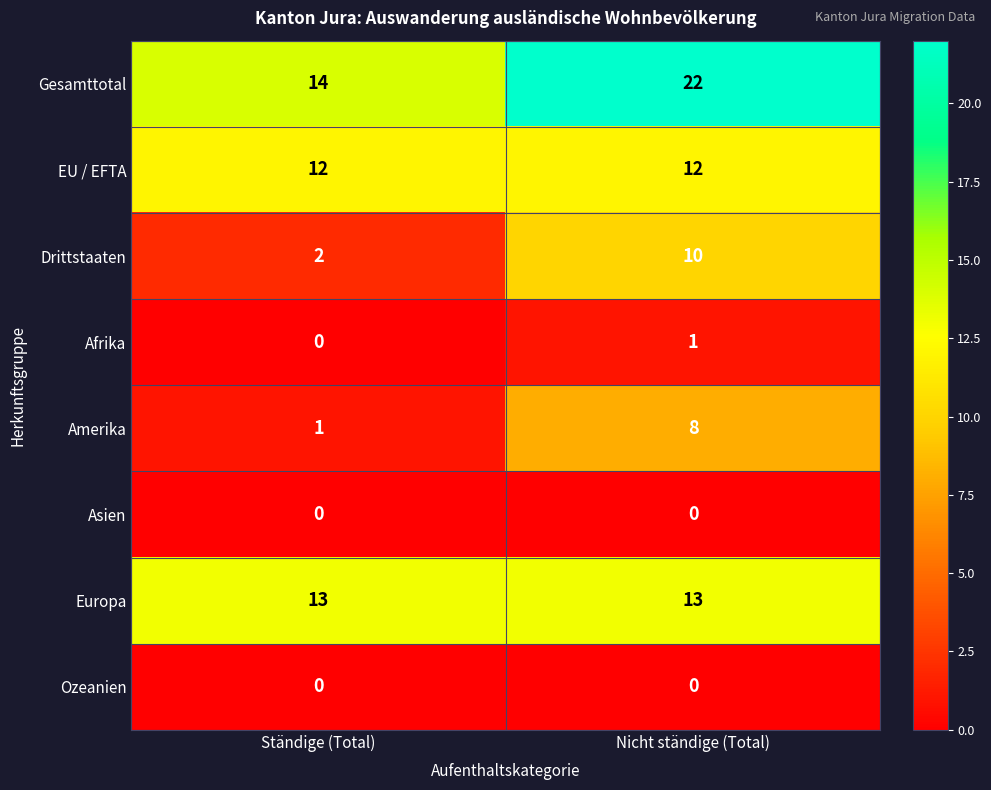

What is the difference between the Drittstaaten values at Ständige (Total) and Nicht ständige (Total)?

8